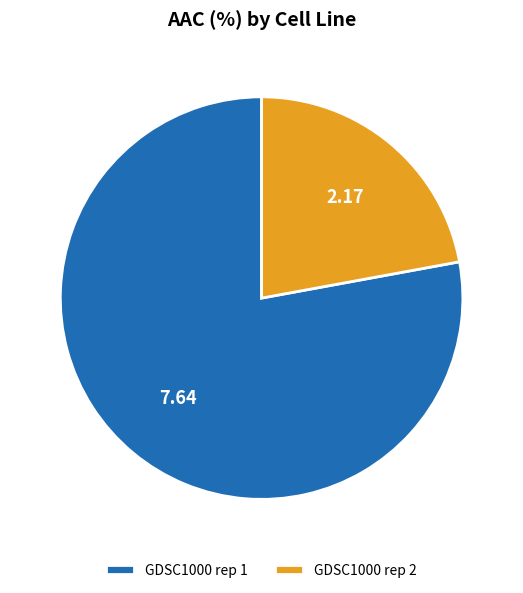

Is it true that GDSC1000 rep 2 is 31% of the pie?

False